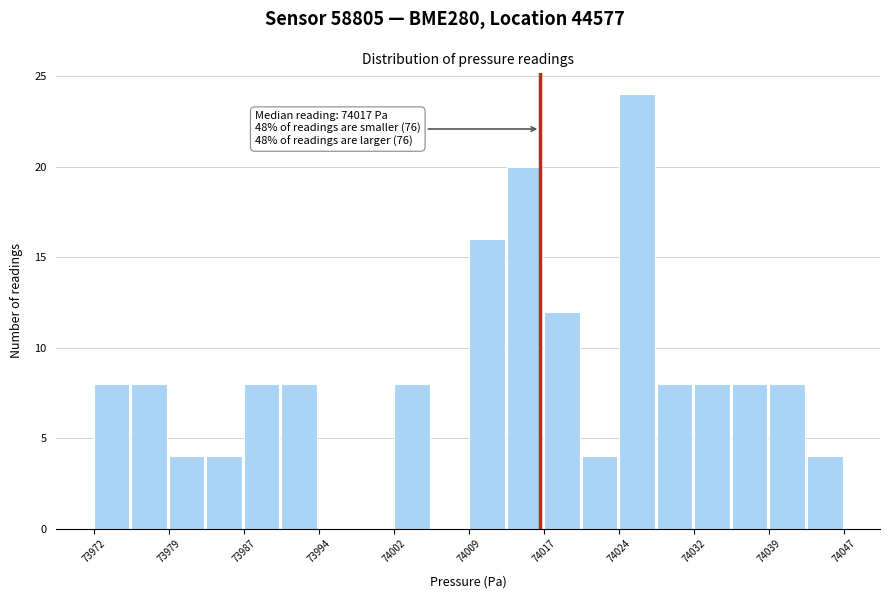

Around what value on the x-axis is the tallest bar? Give the approximate position of its centre, as read against the axis.

74026